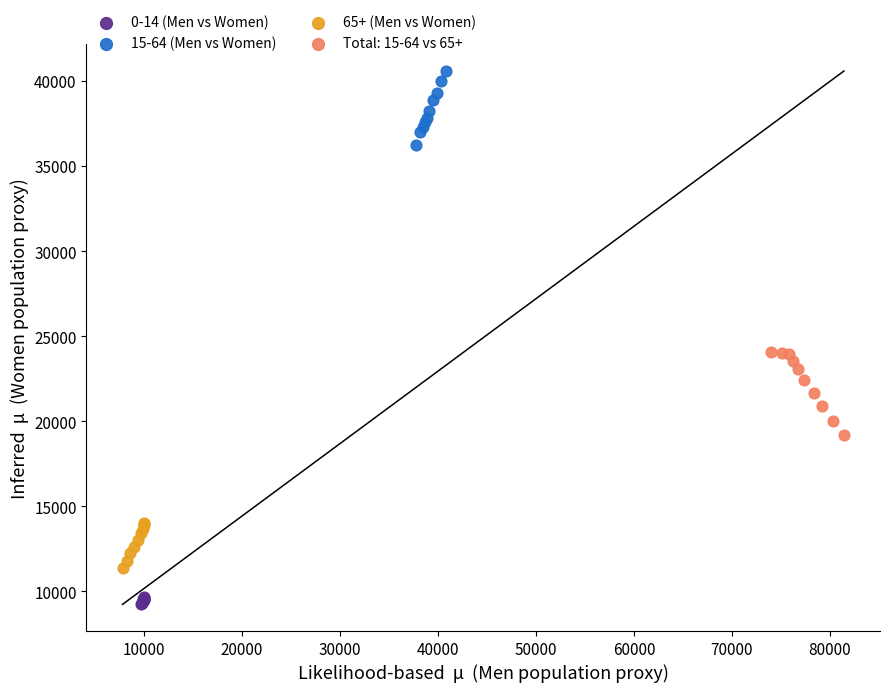

What are all the series names shown in the legend?

0-14 (Men vs Women), 15-64 (Men vs Women), 65+ (Men vs Women), Total: 15-64 vs 65+